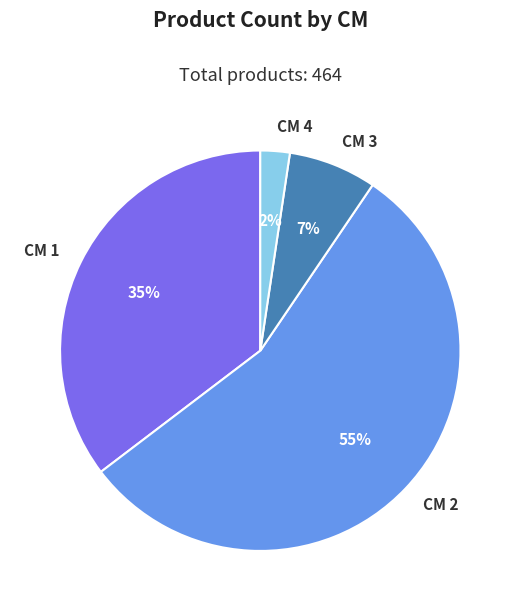

To the nearest percent, what portion does CM 1 represent?

35%